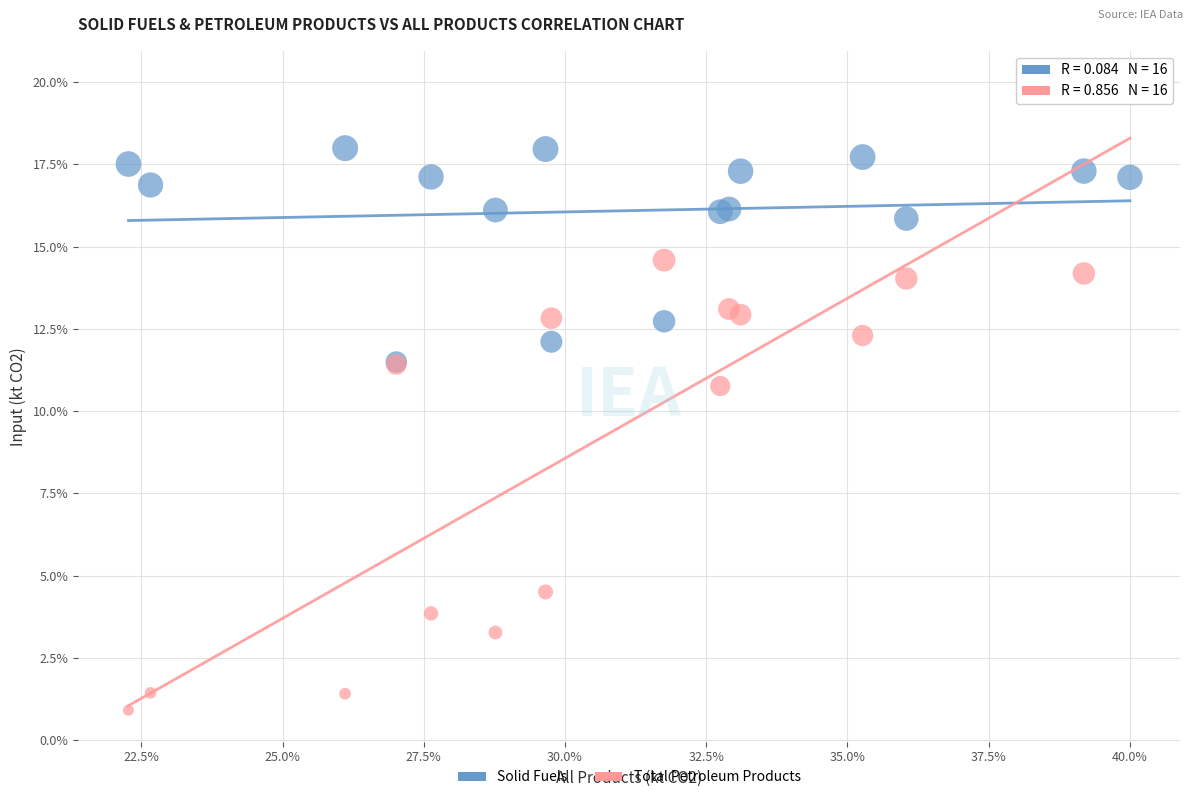

In the Total Petroleum Products series, what Y value is closest to 10?

10.8